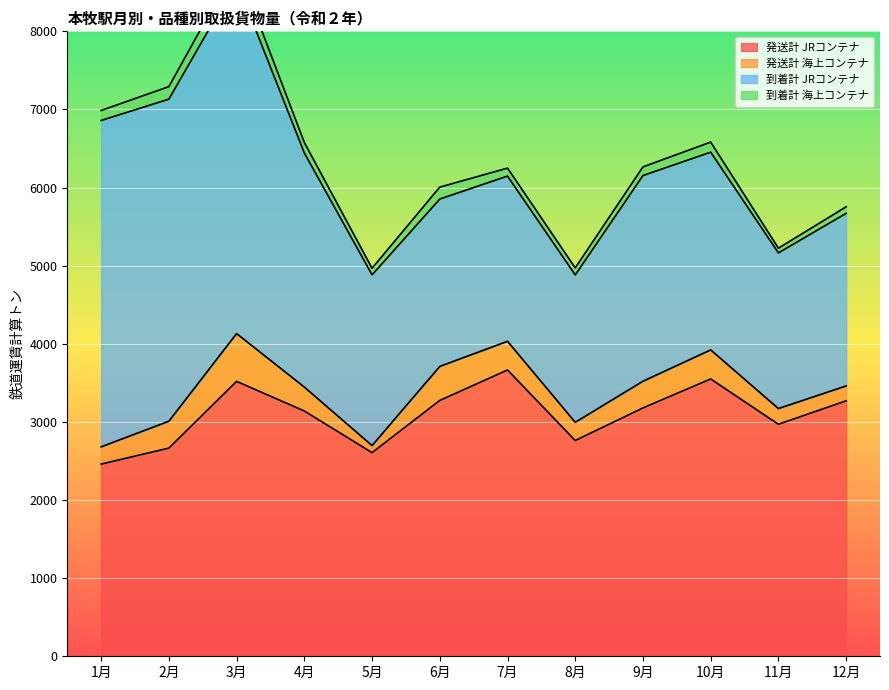

Which category has the highest value in the 到着計 海上コンテナ series?

3月